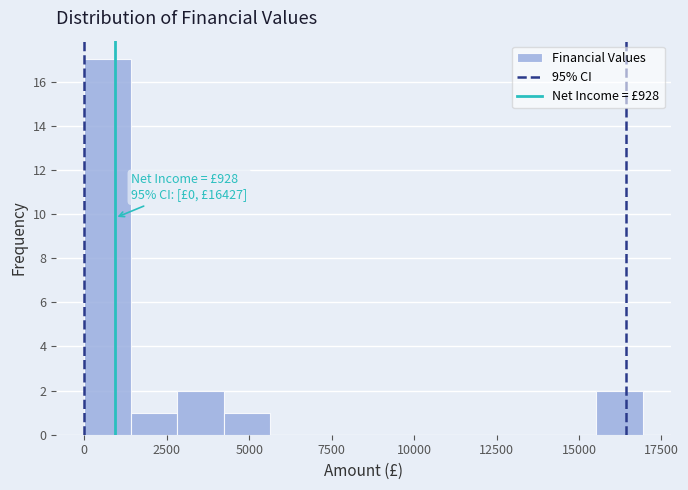

Around what value on the x-axis is the tallest bar? Give the approximate position of its centre, as read against the axis.

500